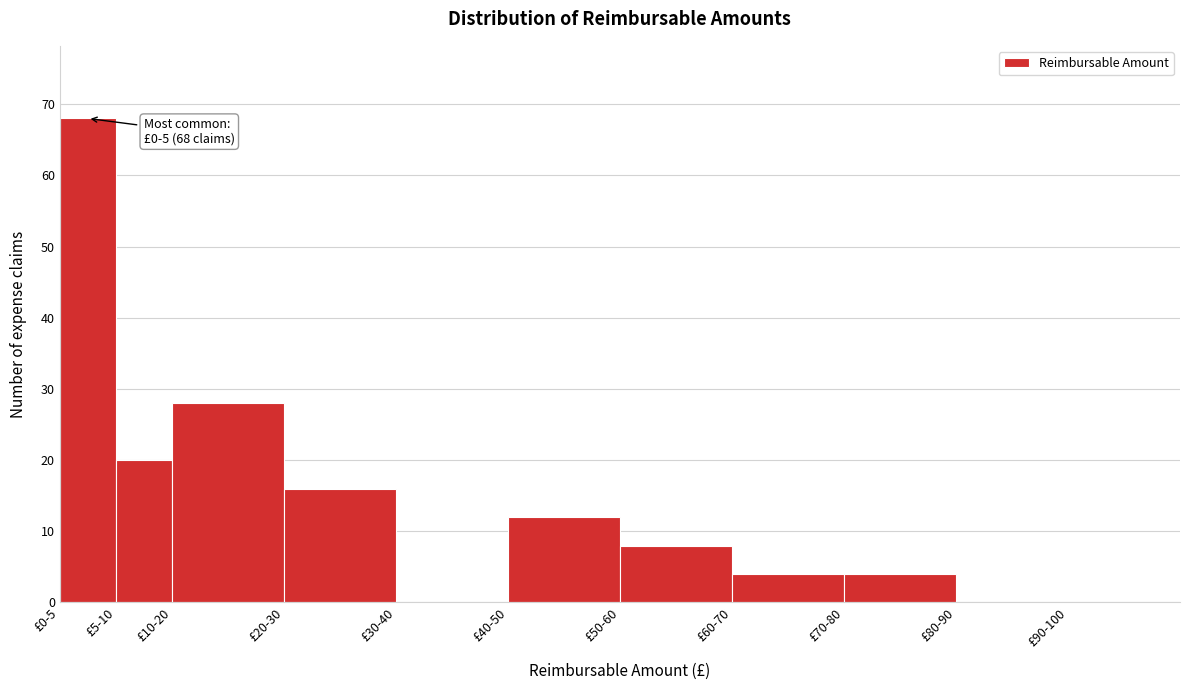

Reading left to right, list all the values displayed in this chart.

£0-5=68	£5-10=20	£10-20=28	£20-30=16	£30-40=0	£40-50=12	£50-60=8	£60-70=4	£70-80=4	£80-90=0	£90-100=0